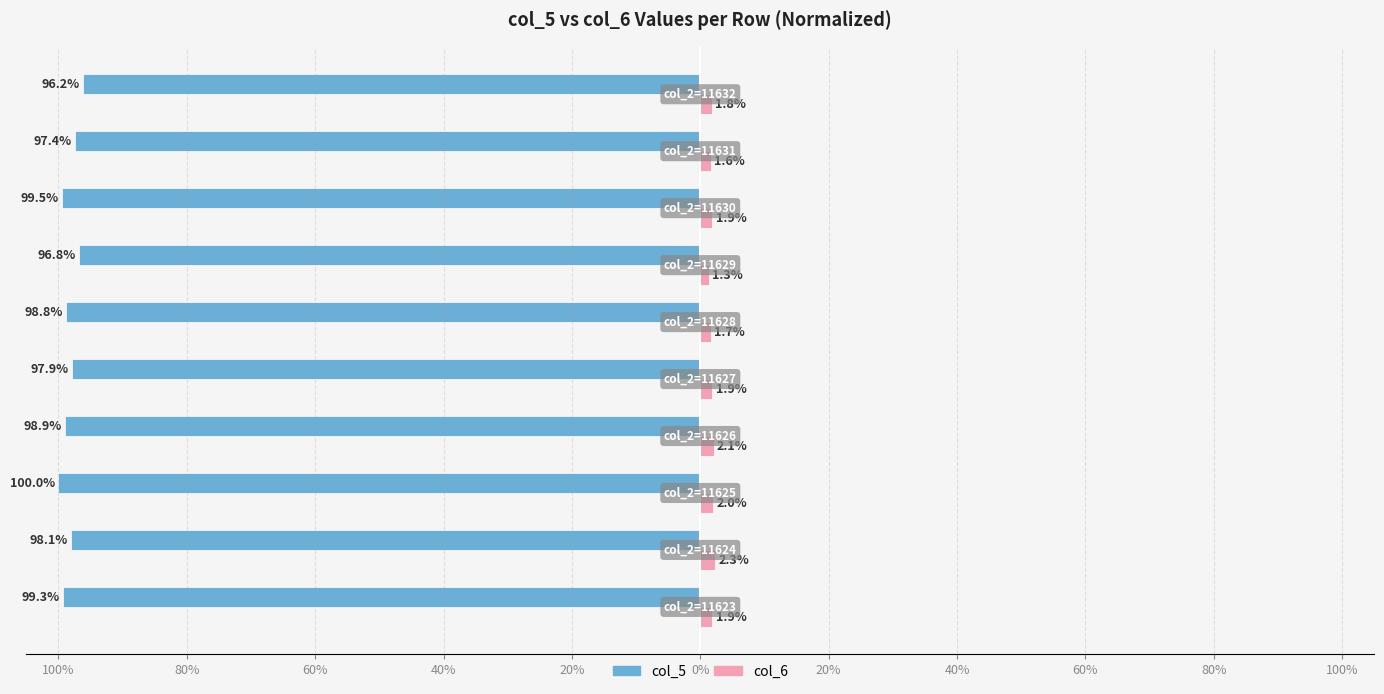

What are all the series names shown in the legend?

col_5, col_6